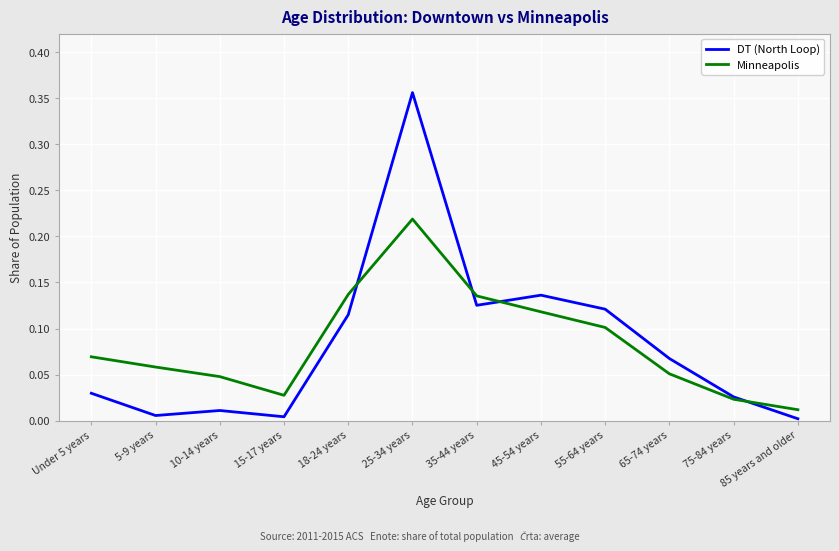

Rank the series by their maximum value, from lowest to highest.

Minneapolis, DT (North Loop)